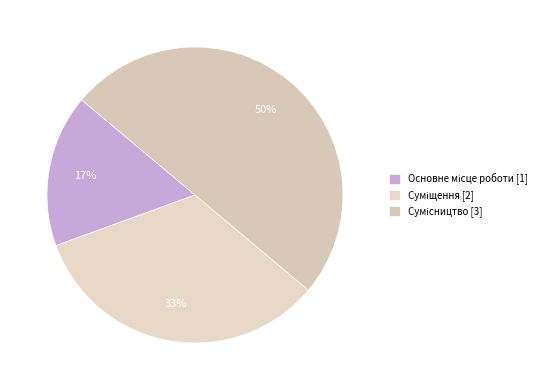

To the nearest percent, what percentage of the pie is Основне місце роботи?

17%